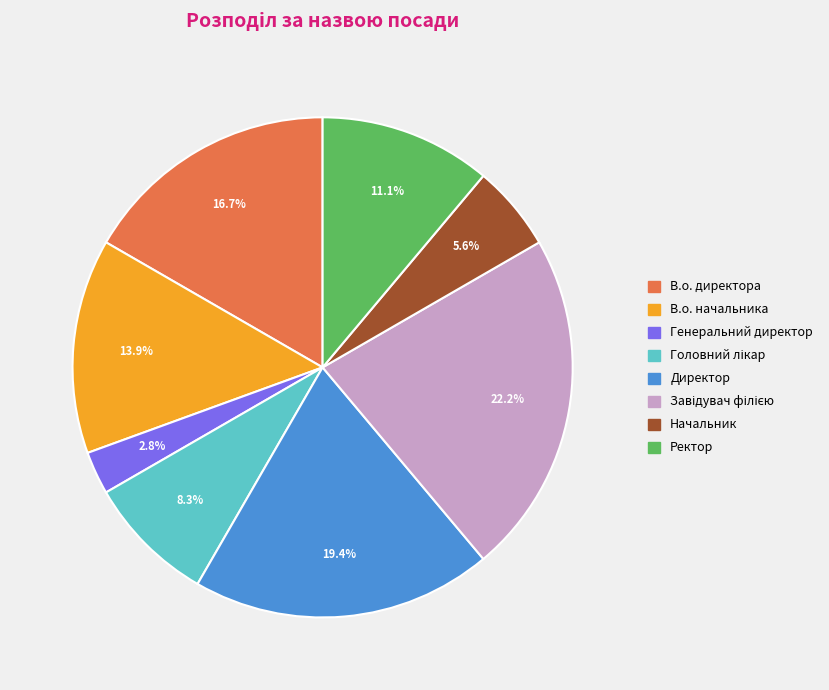

What is the smallest slice in the pie chart?

Генеральний директор